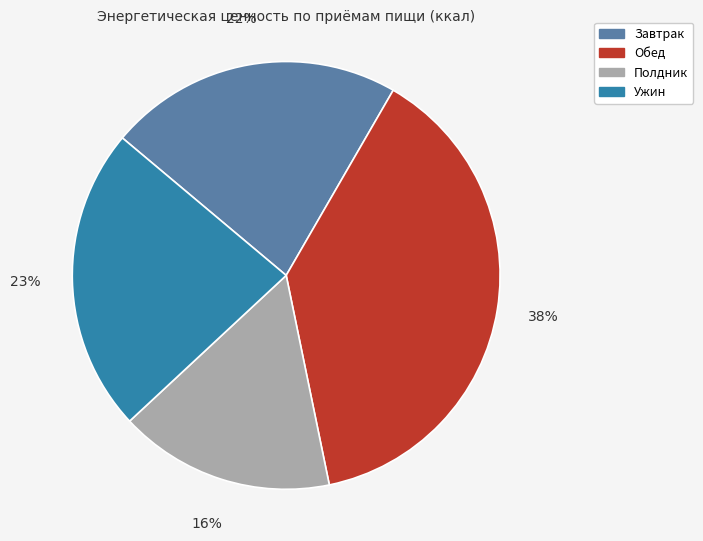

To the nearest percent, what is the difference between the Полдник and Завтрак slice percentages?

6%